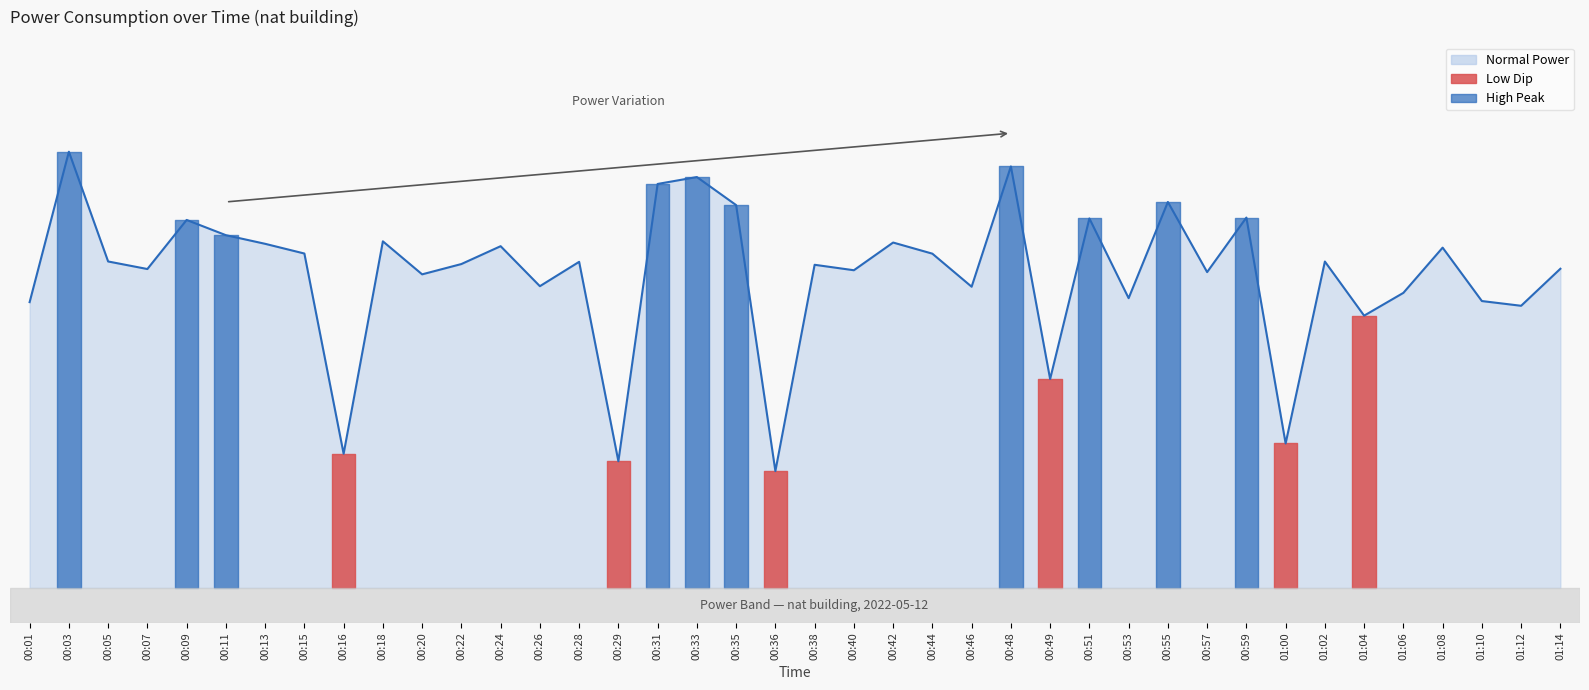

Is this an area chart (filled region under the line)?

Yes